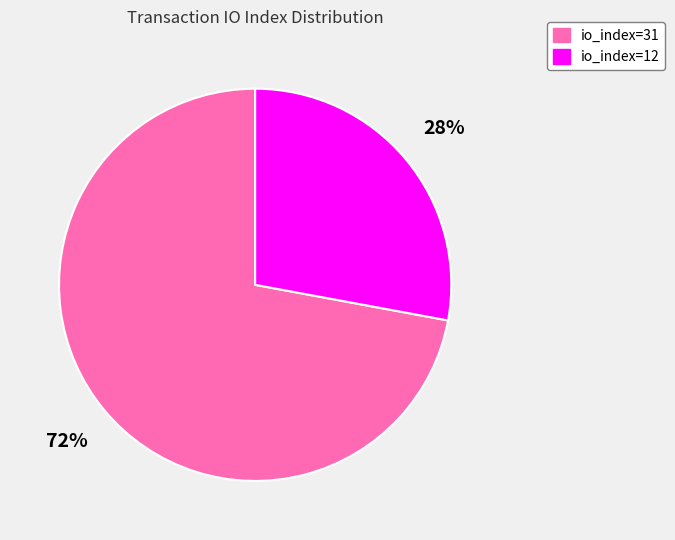

Is it true that io_index=12 is 28% of the pie?

True